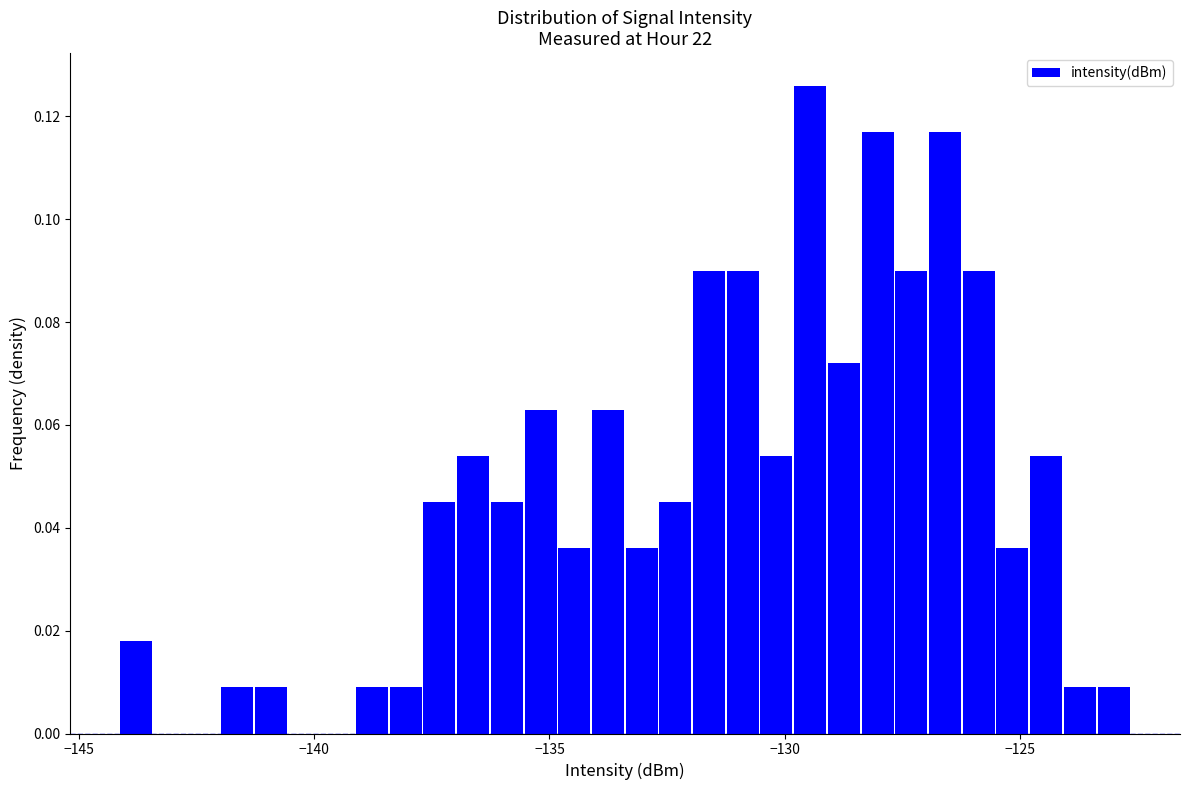

Around what value on the x-axis is the tallest bar? Give the approximate position of its centre, as read against the axis.

-129.5